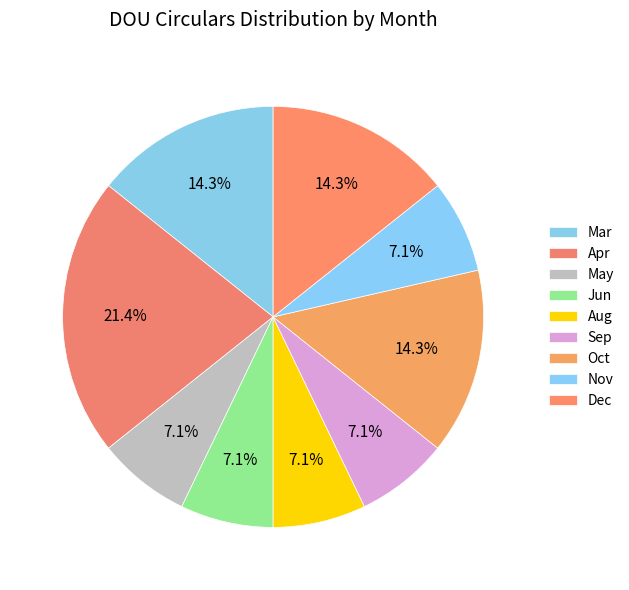

How many segments does this pie chart have?

9